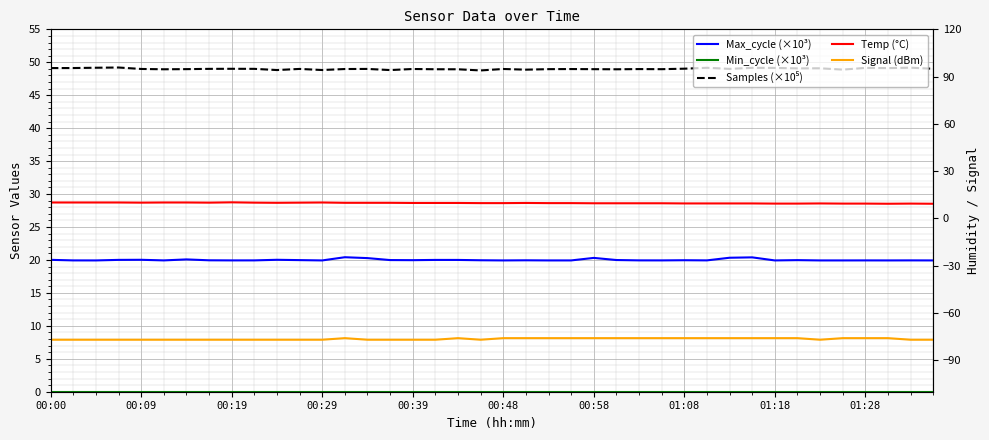

The Samples (×10⁵) series shows 12.7 at 18. True or false?

False